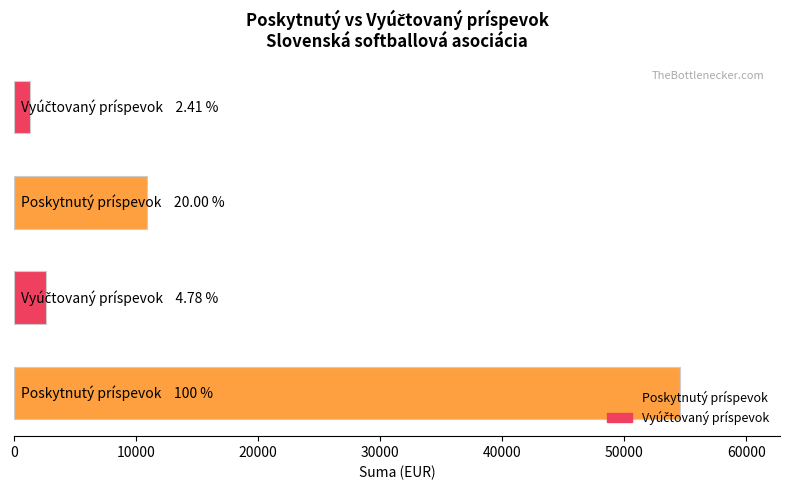

What is the minimum value shown in the chart?

1313.5